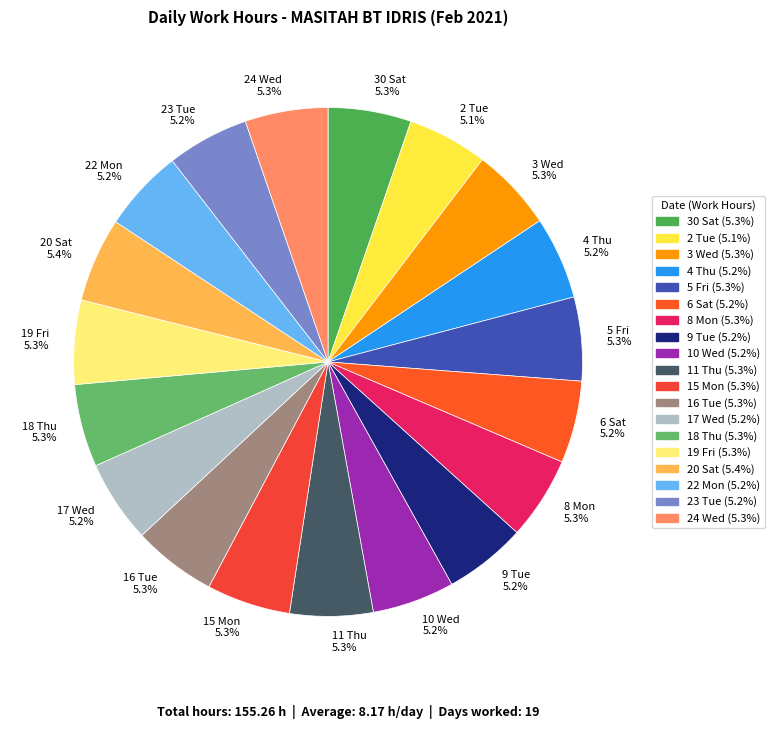

What portion of the pie excludes 8 Mon?

94.7%